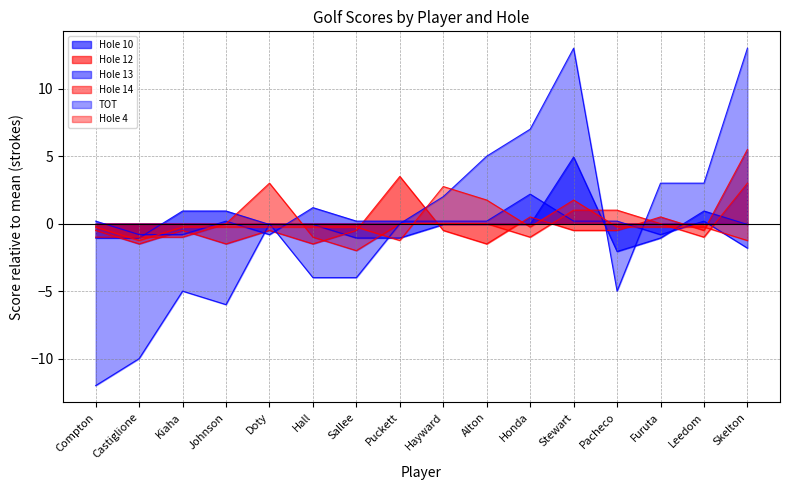

List the labels in order of Hole 10 value, largest first.

Stewart, Kiaha, Johnson, Leedom, Doty, Hall, Hayward, Alton, Honda, Skelton, Compton, Castiglione, Sallee, Puckett, Furuta, Pacheco